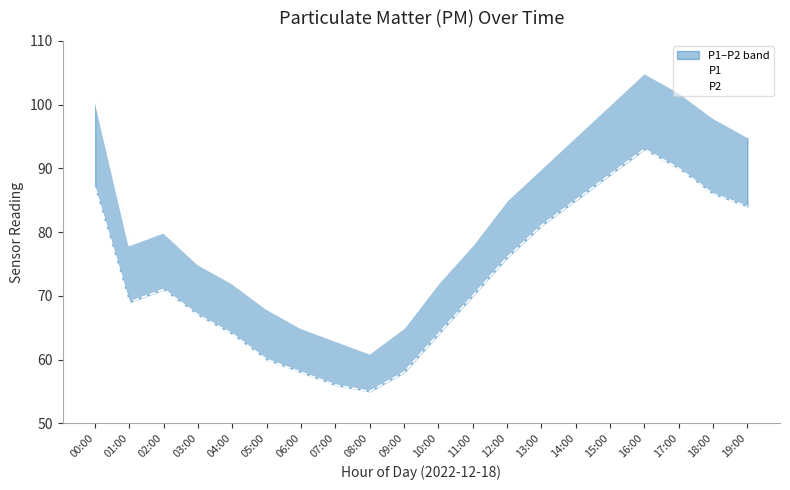

How many values in the P2 series exceed 71?

9